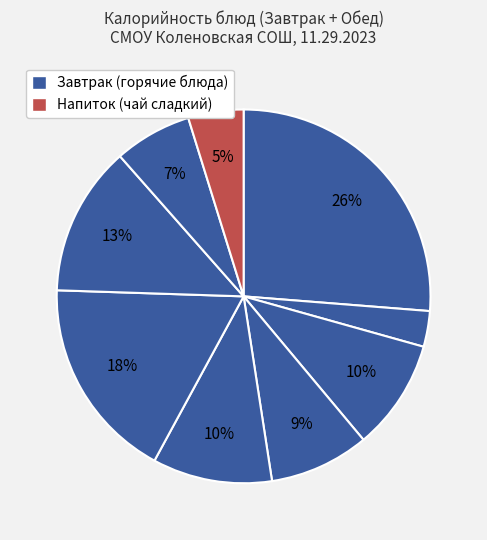

How many segments does this pie chart have?

9